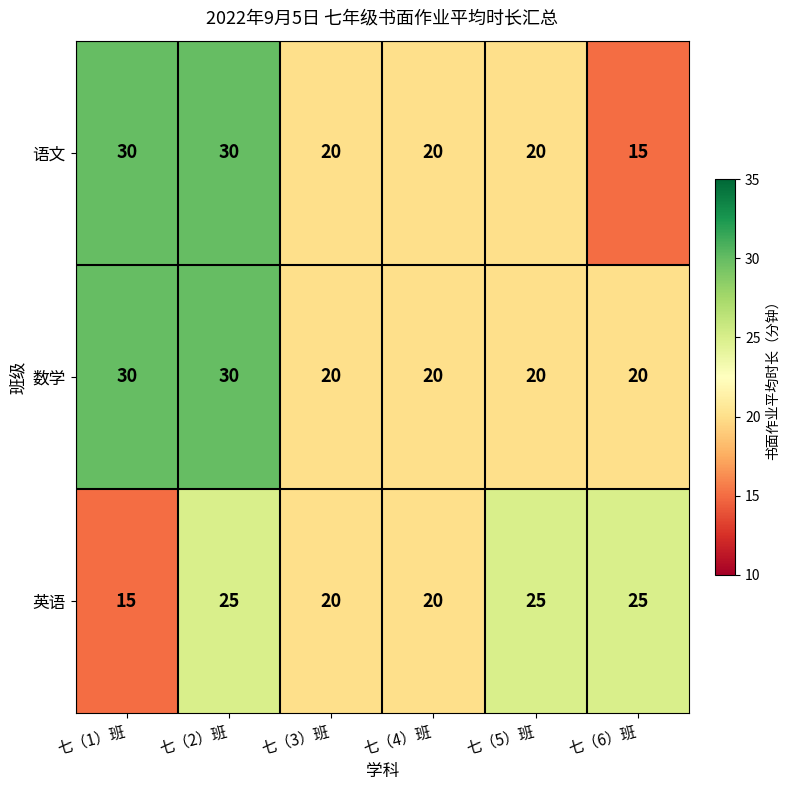

What is the difference between the highest and lowest values at 七（5）班?

5